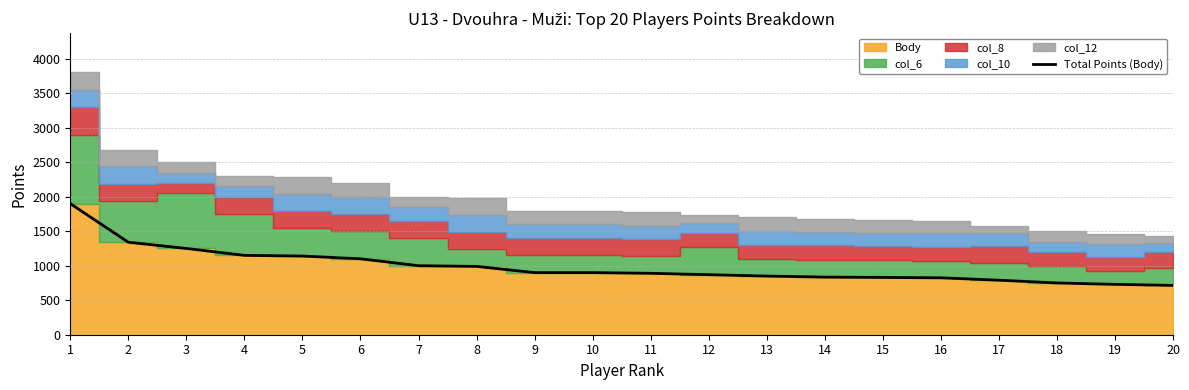

True or false: the data shows 504 at 4.

False